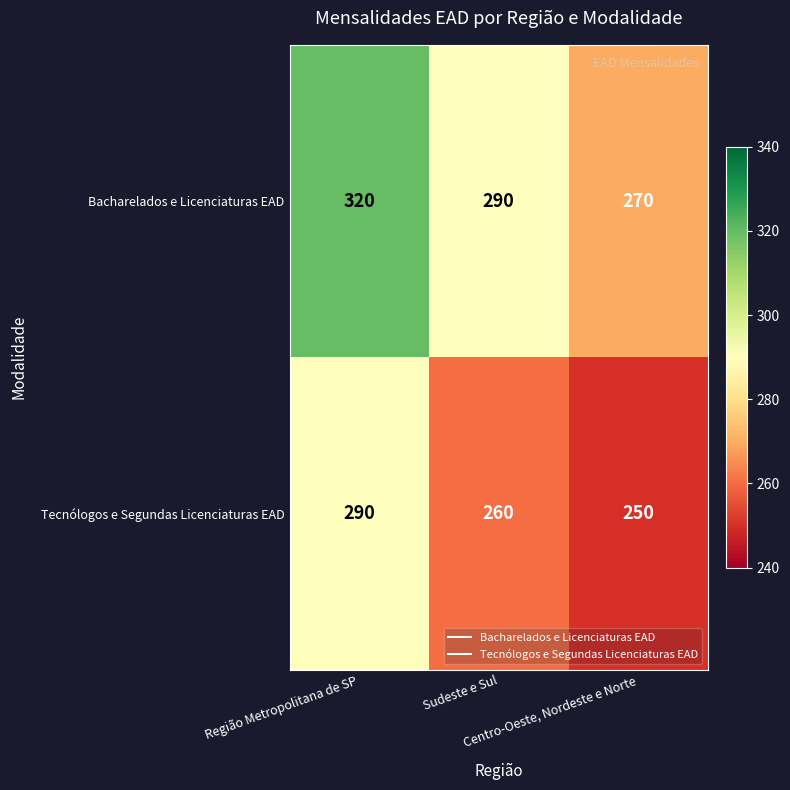

Which series has the largest total across all categories?

Bacharelados e Licenciaturas EAD